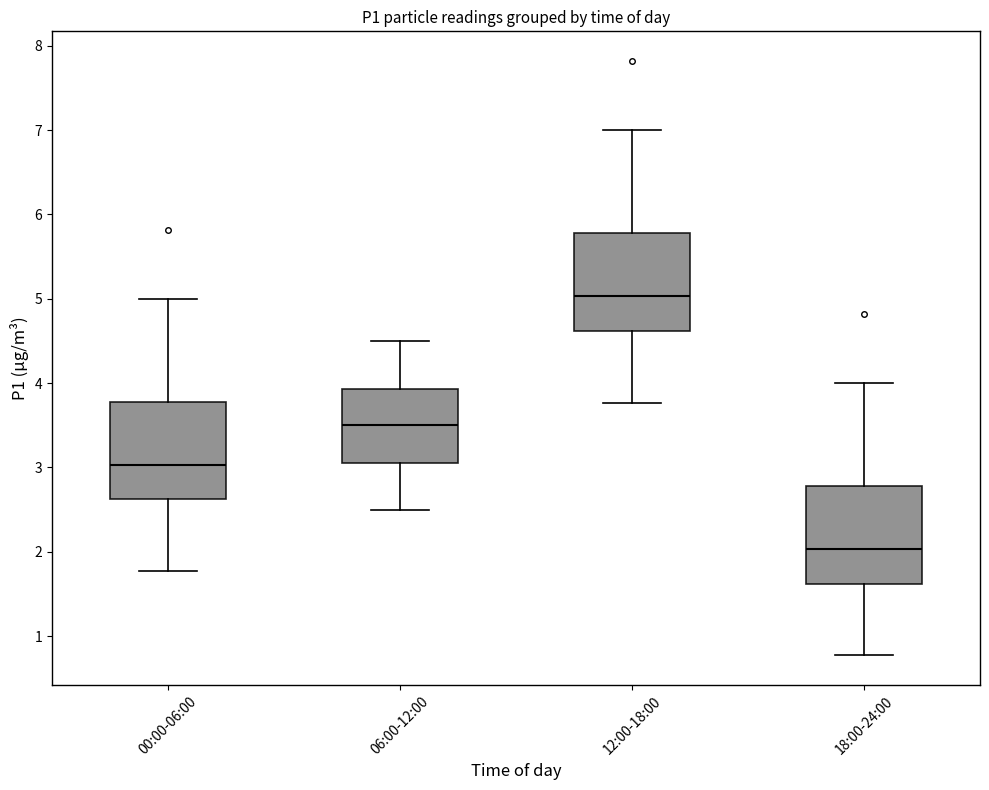

Which box has the lowest median line?

18:00-24:00